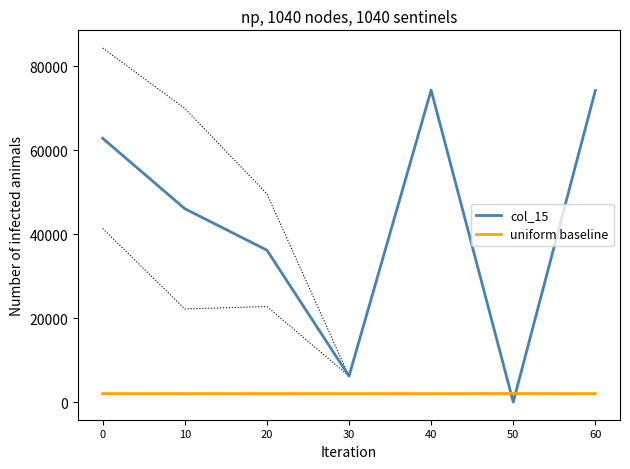

Where is the first local minimum for uniform baseline?

20